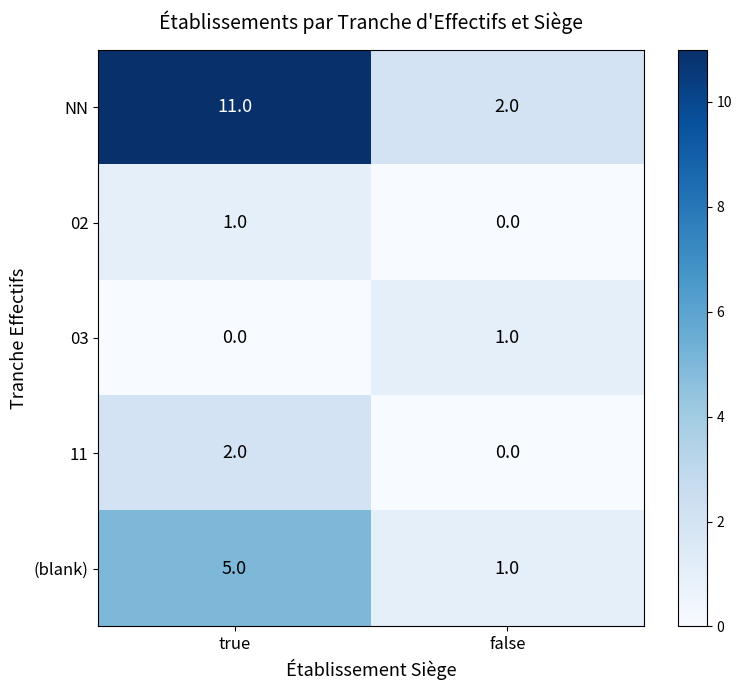

Is the value of 03 at false greater than the value of NN at true?

No